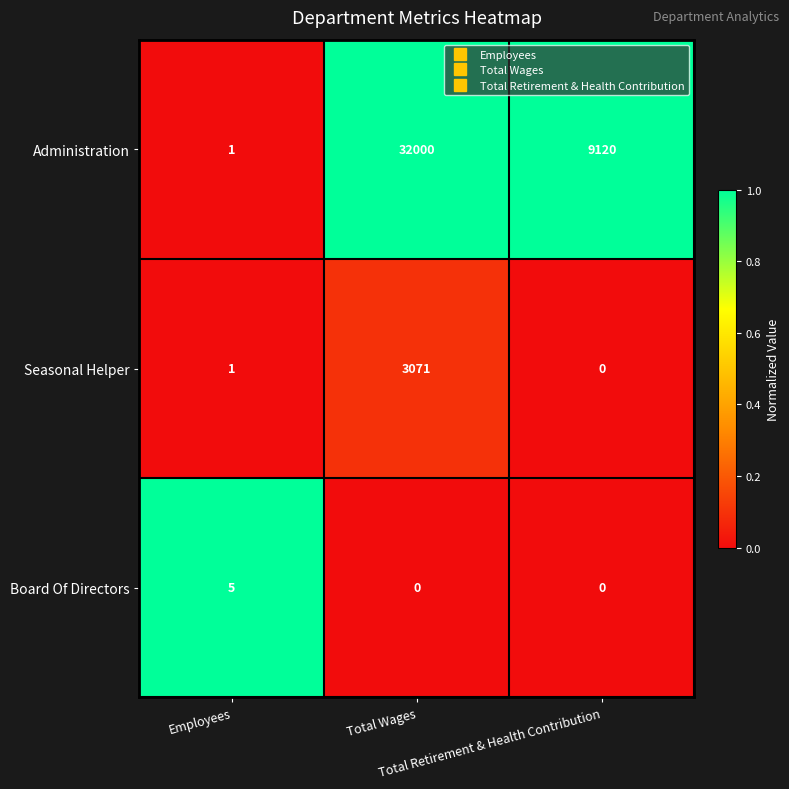

What is the average value of the Seasonal Helper series?

1024